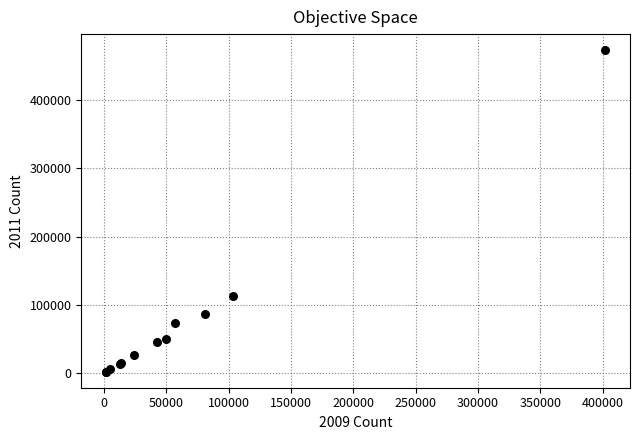

What Y value in the scatter plot is closest to 237552?

113495